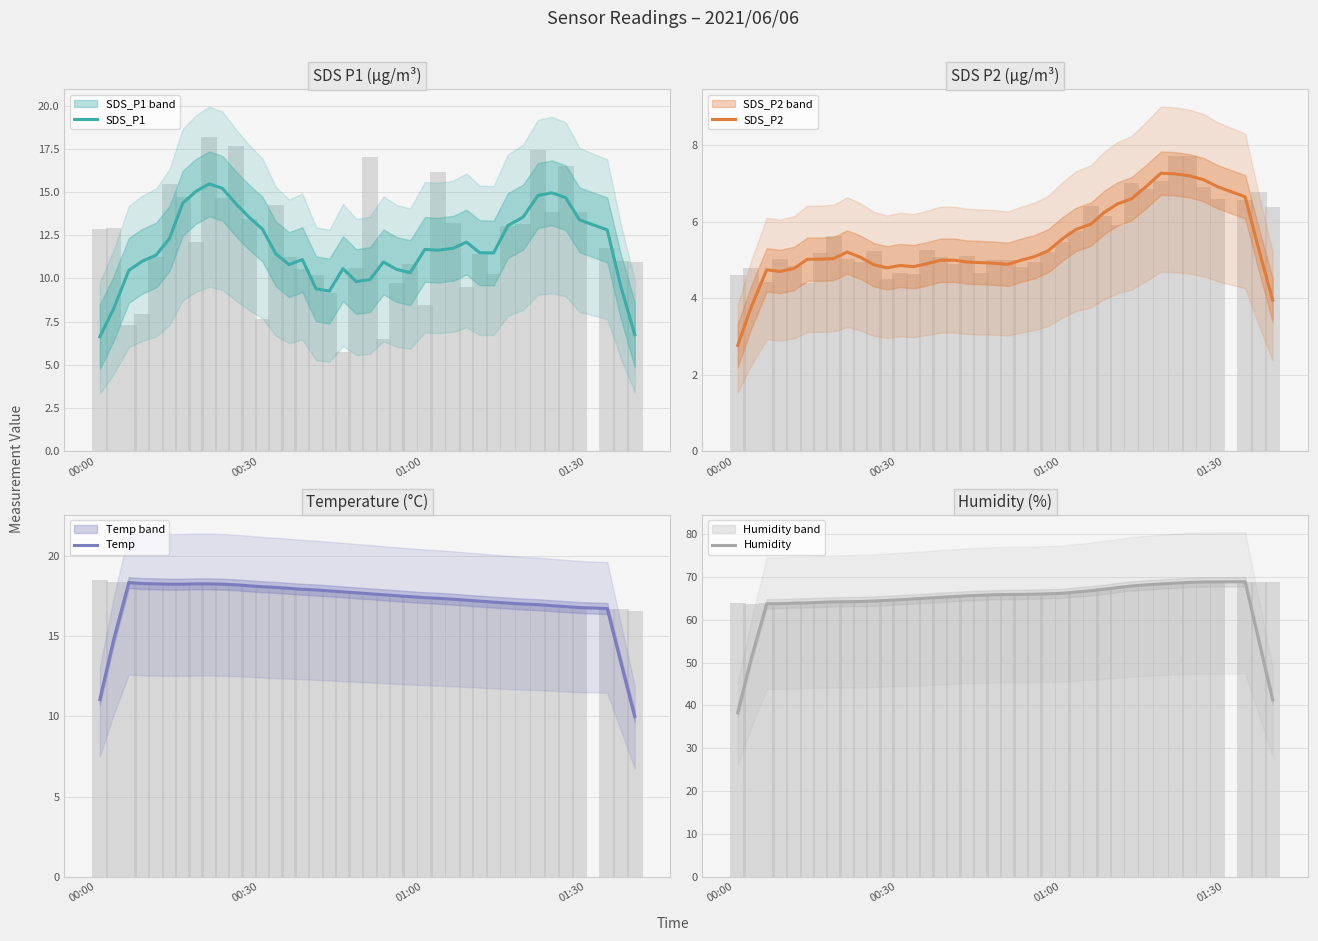

How many distinct data groups are displayed?

4